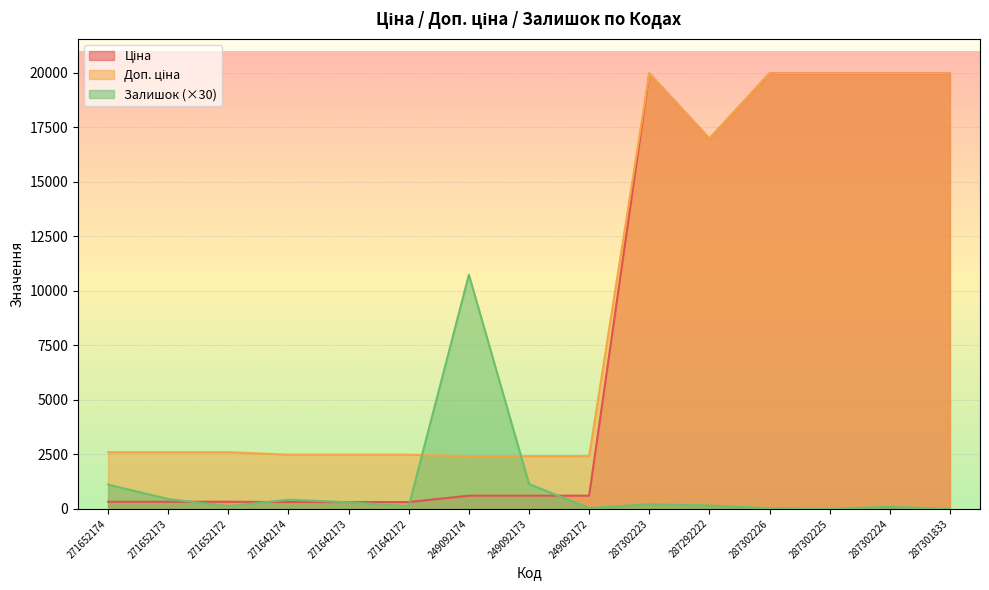

Where does the Залишок series first go above 150?

271652174